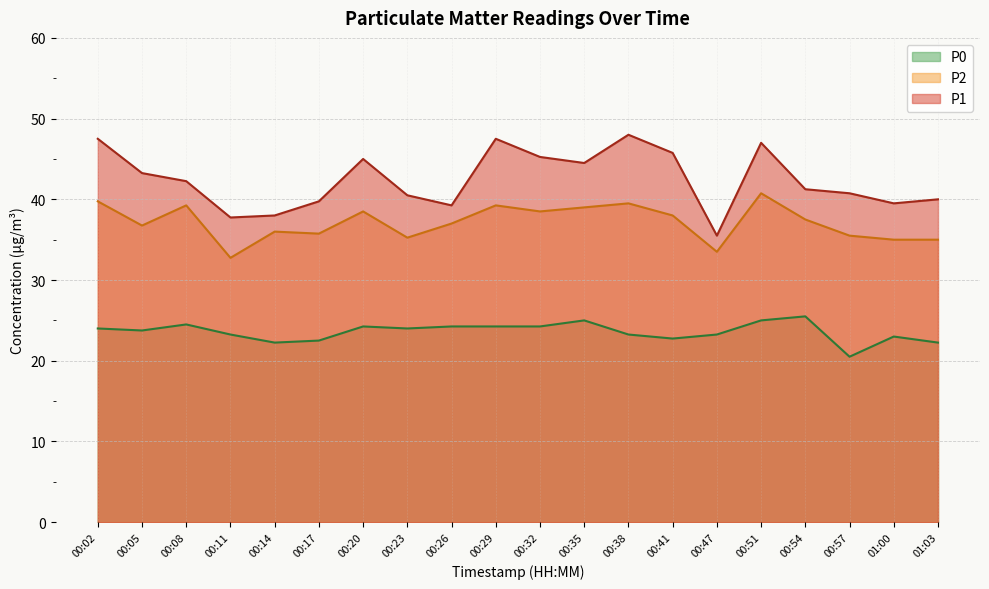

What is the sum of the P2 values at 00:08 and 00:57?

74.8